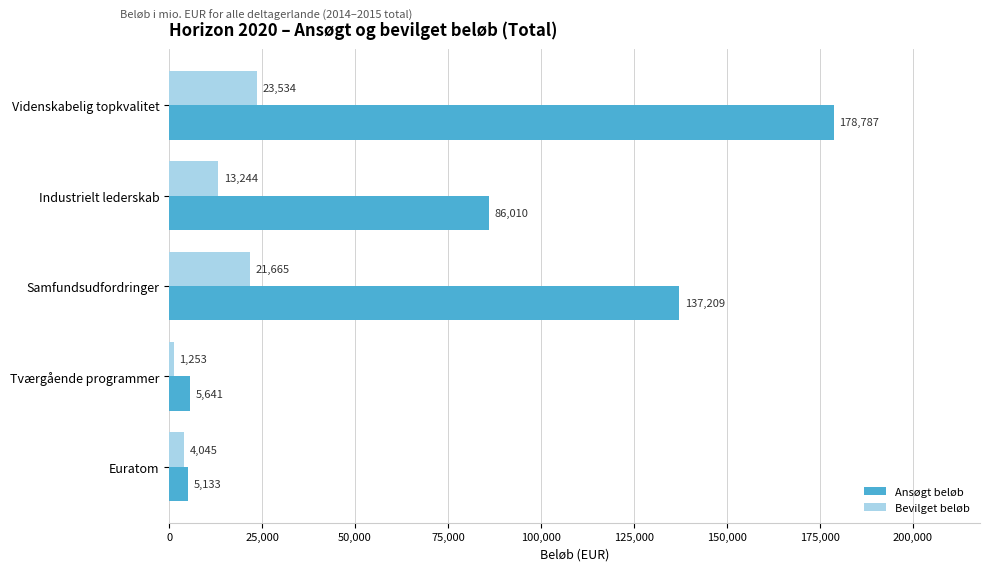

Which series has the largest range (max minus min)?

Ansøgt beløb